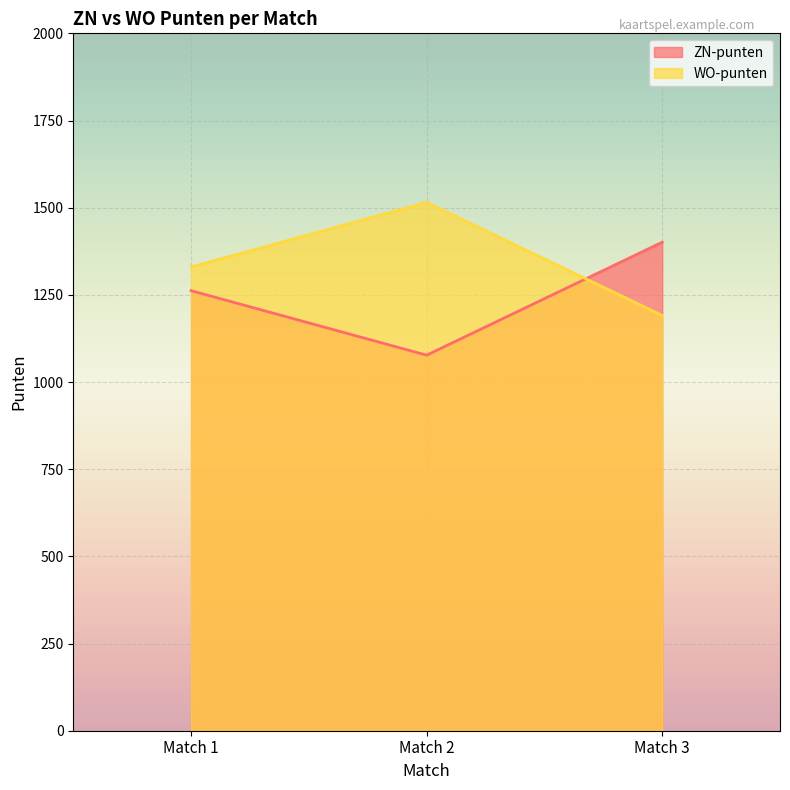

Reading left to right, list all the values displayed in this chart.

ZN-punten: Match 1=1262	Match 2=1077	Match 3=1401
WO-punten: Match 1=1330	Match 2=1515	Match 3=1191